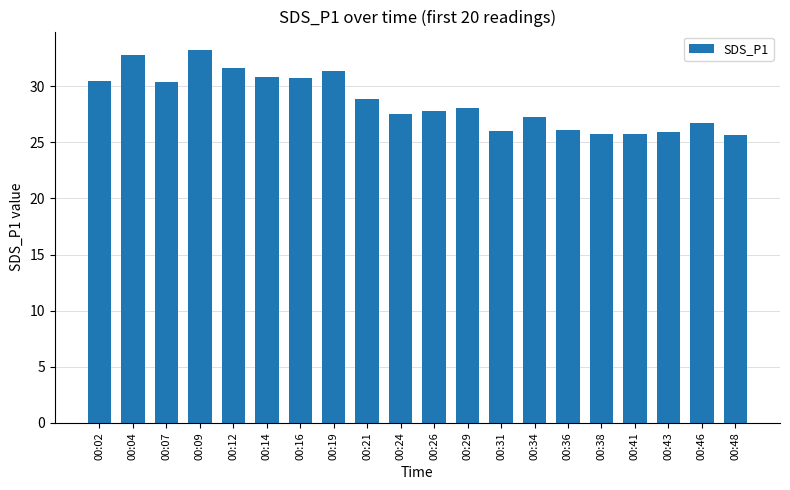

Count the number of data series in this chart.

1